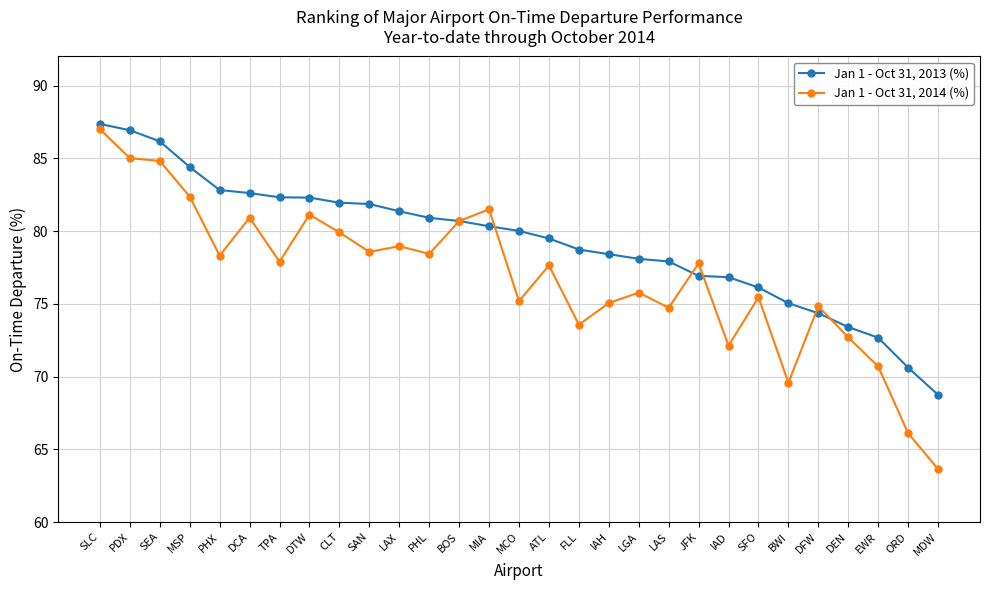

Which series ends up on top after the final intersection of Jan 1 - Oct 31, 2013 (%) and Jan 1 - Oct 31, 2014 (%)?

Jan 1 - Oct 31, 2013 (%)